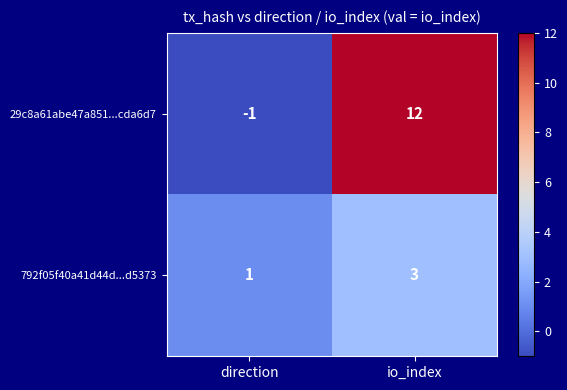

What is the average value of the 29c8a61abe47a851...cda6d7 series?

6